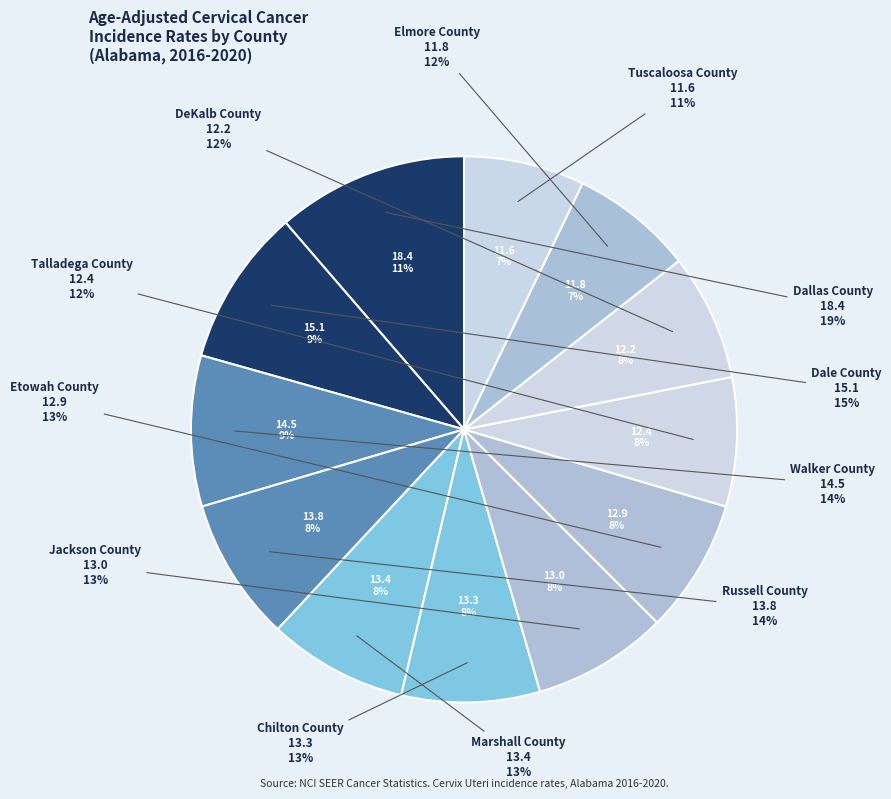

To the nearest percent, what is the average slice percentage?

8%